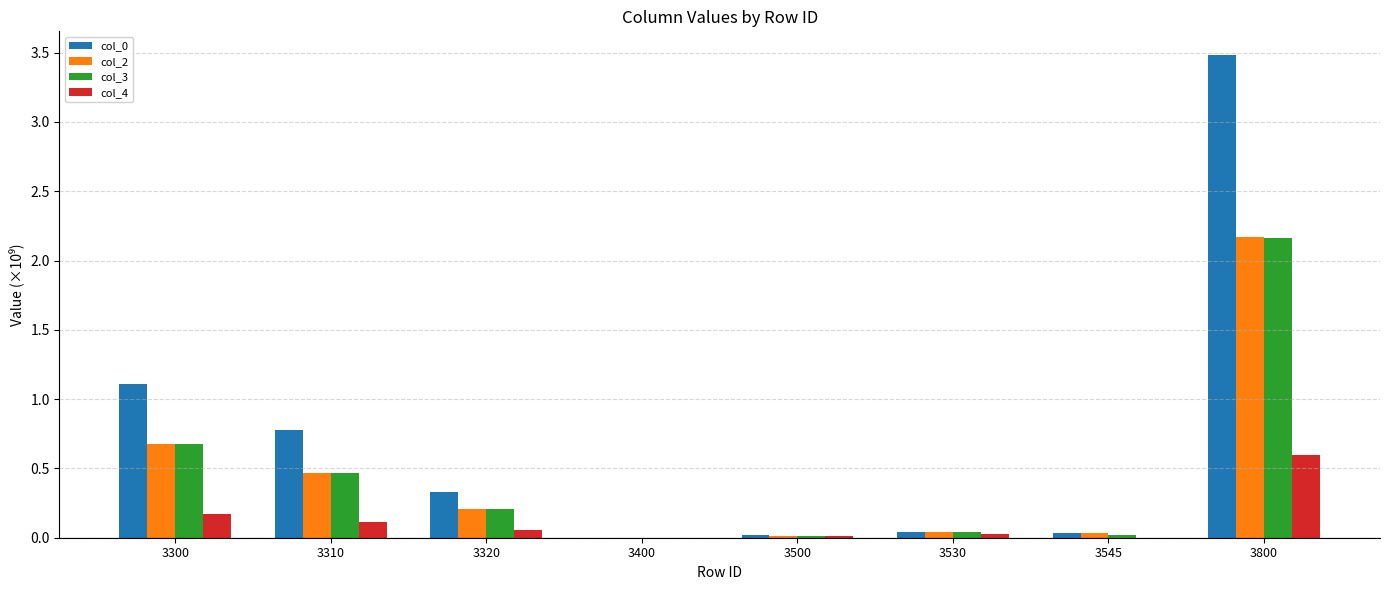

Which label corresponds to the largest value in the chart?

3800